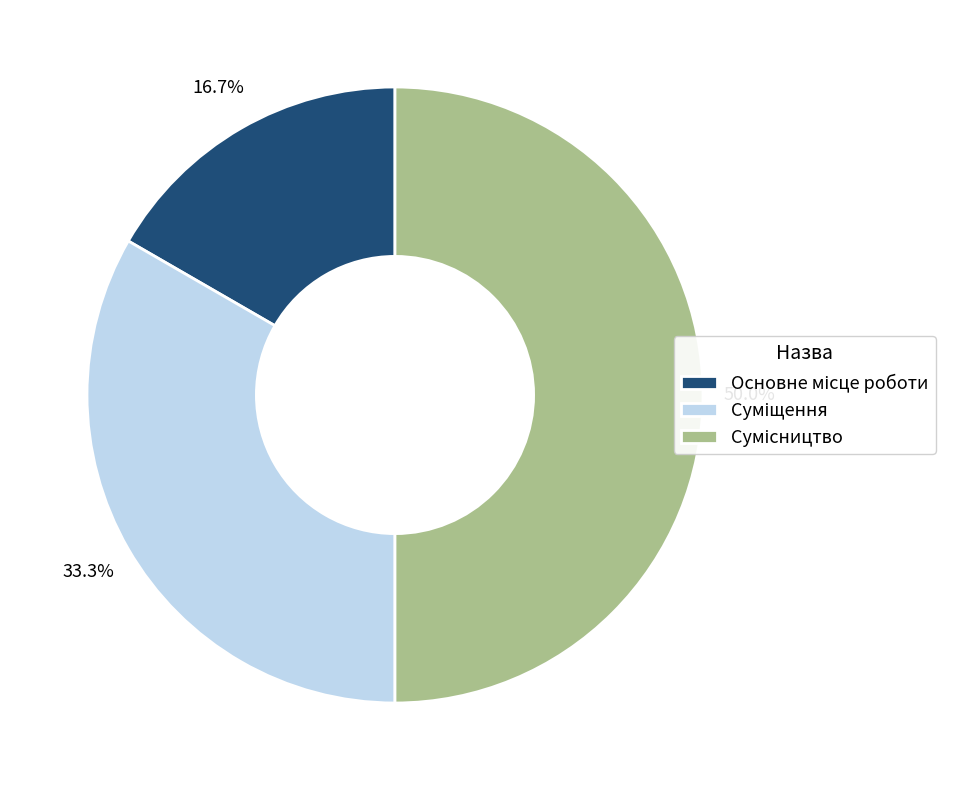

Is Основне місце роботи the majority of the pie?

No